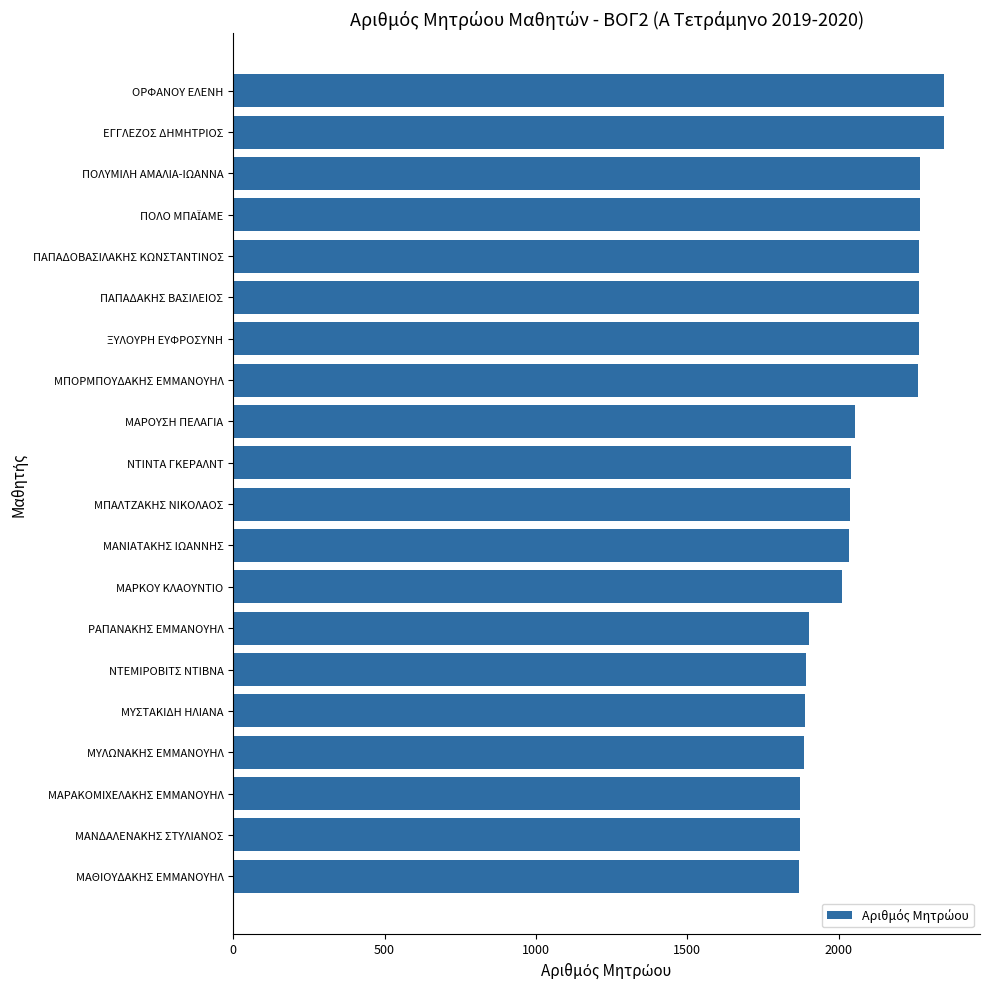

What is the minimum value shown in the chart?

1870